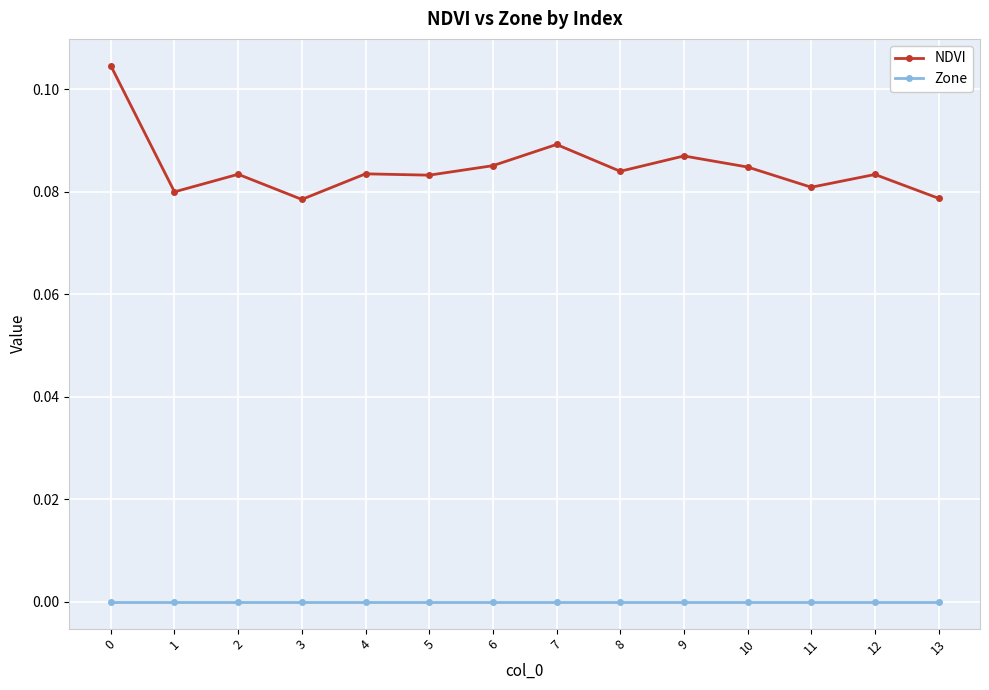

Which series has the largest range (max minus min)?

NDVI